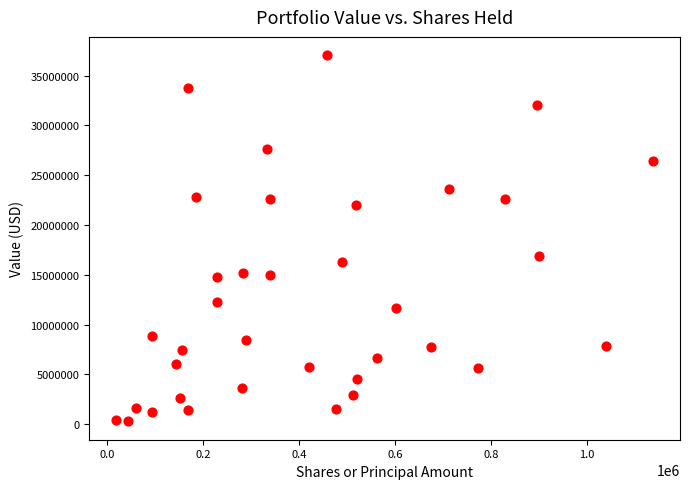

What Y value in the scatter plot is closest to 18666000?

16907000